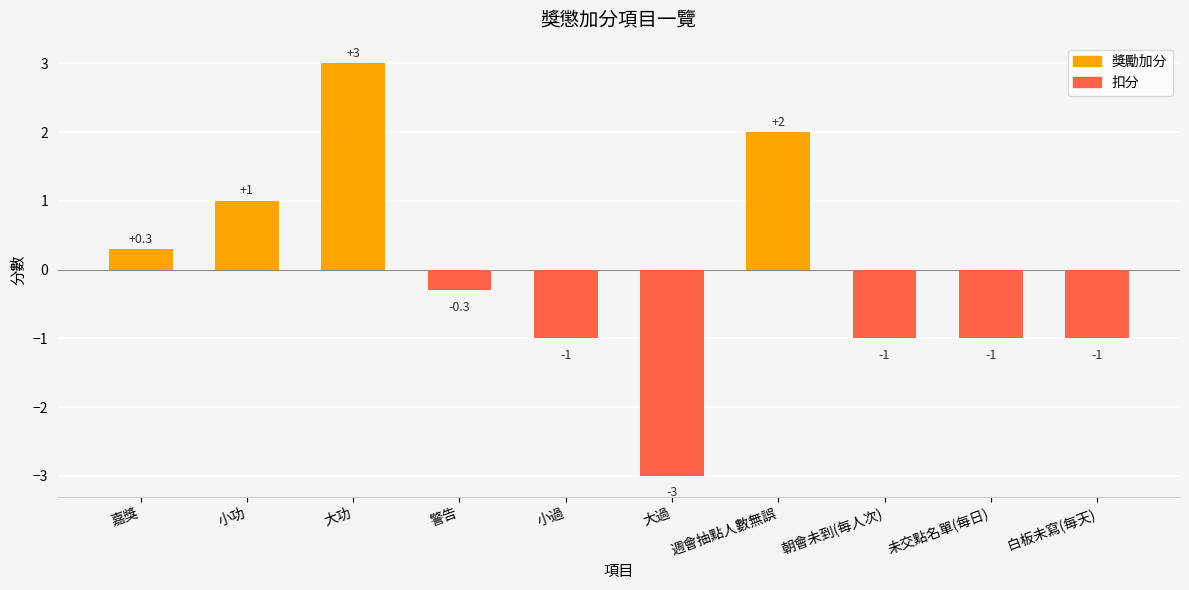

What is the label of the 6th bar from the right?

小過